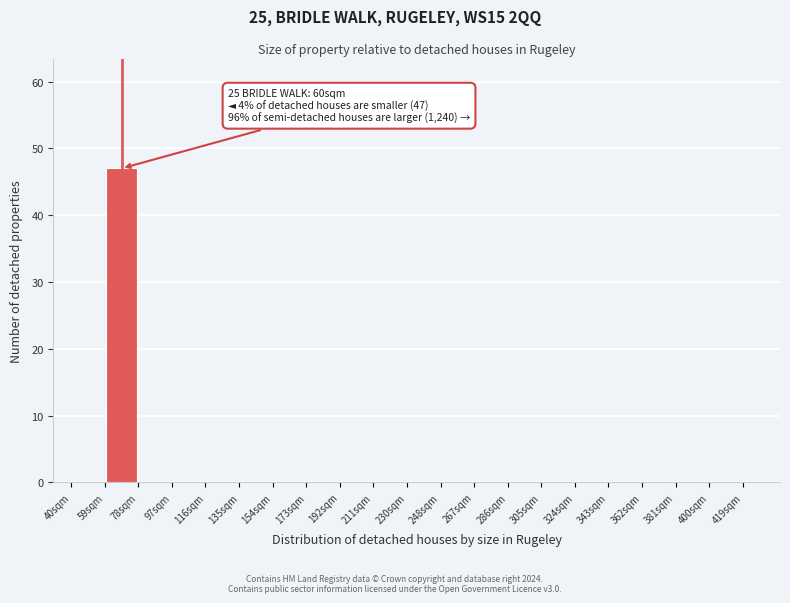

Which range on the x-axis has the tallest bar?

58 to 78